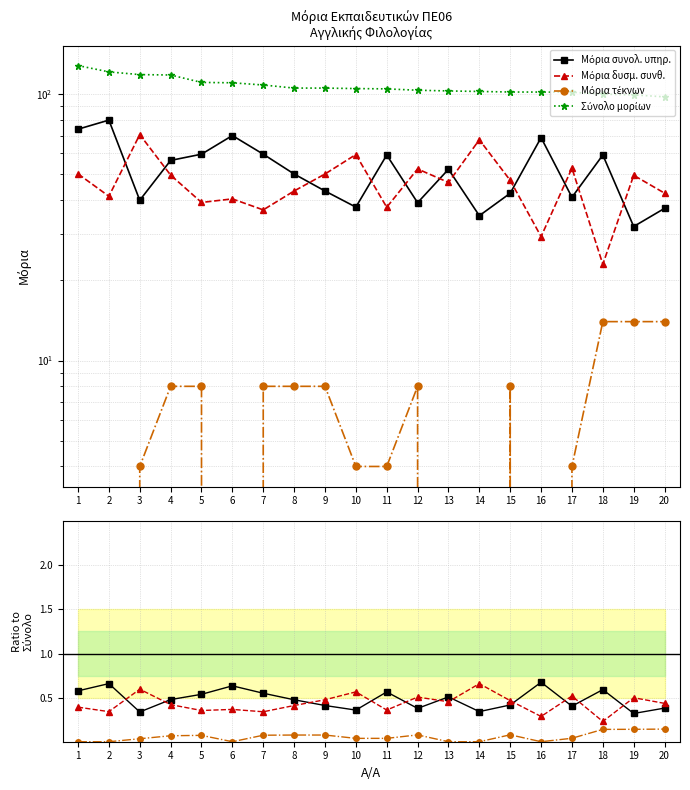

The value of Μόρια δυσμ. συνθ. at 10 is 0.8. True or false?

False